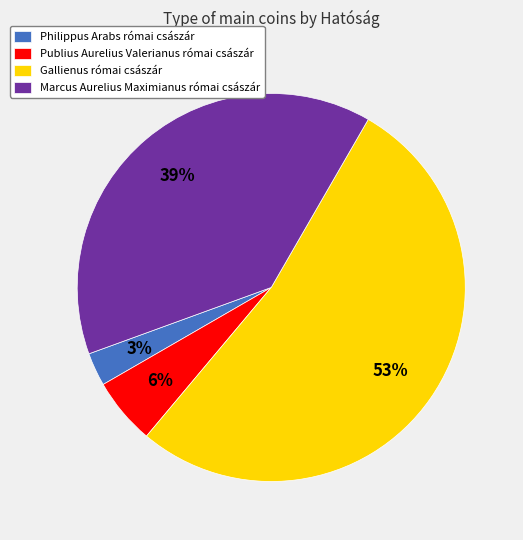

Rank the categories by value from lowest to highest.

Philippus Arabs római császár, Publius Aurelius Valerianus római császár, Marcus Aurelius Maximianus római császár, Gallienus római császár